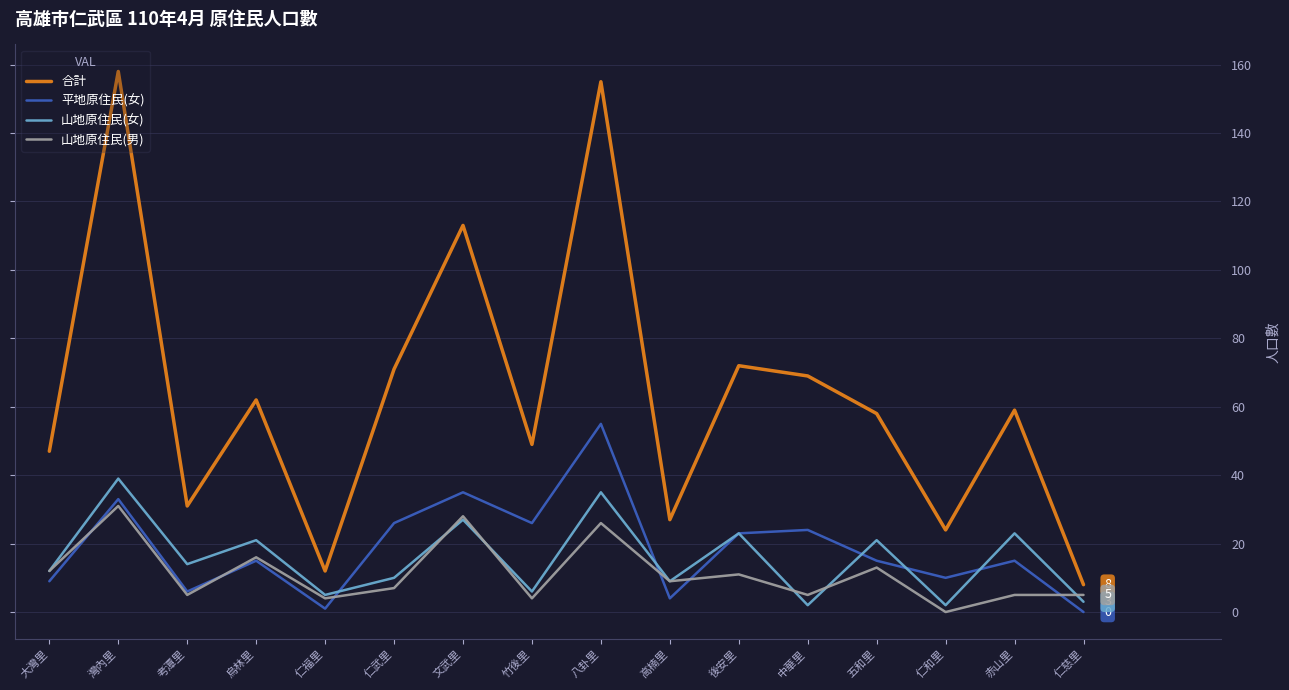

True or false: 合計 and 平地原住民(女) cross at least once.

False